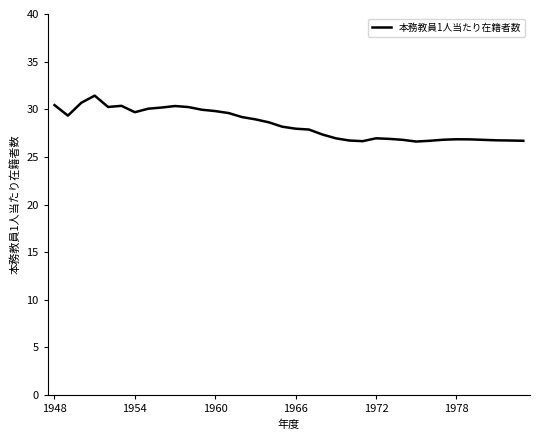

What is the difference between the maximum and minimum values?

4.8